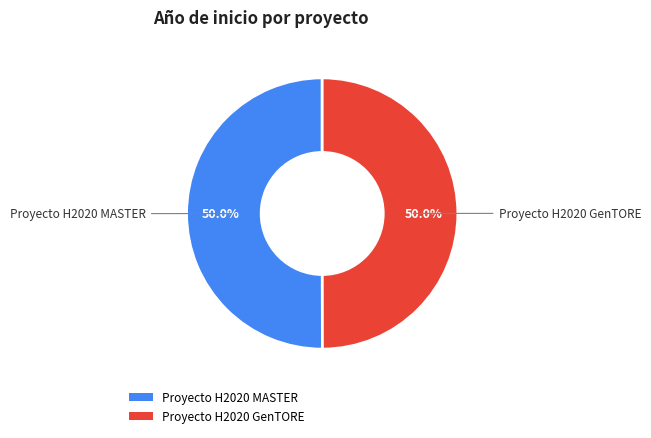

Count the number of slices in the pie.

2